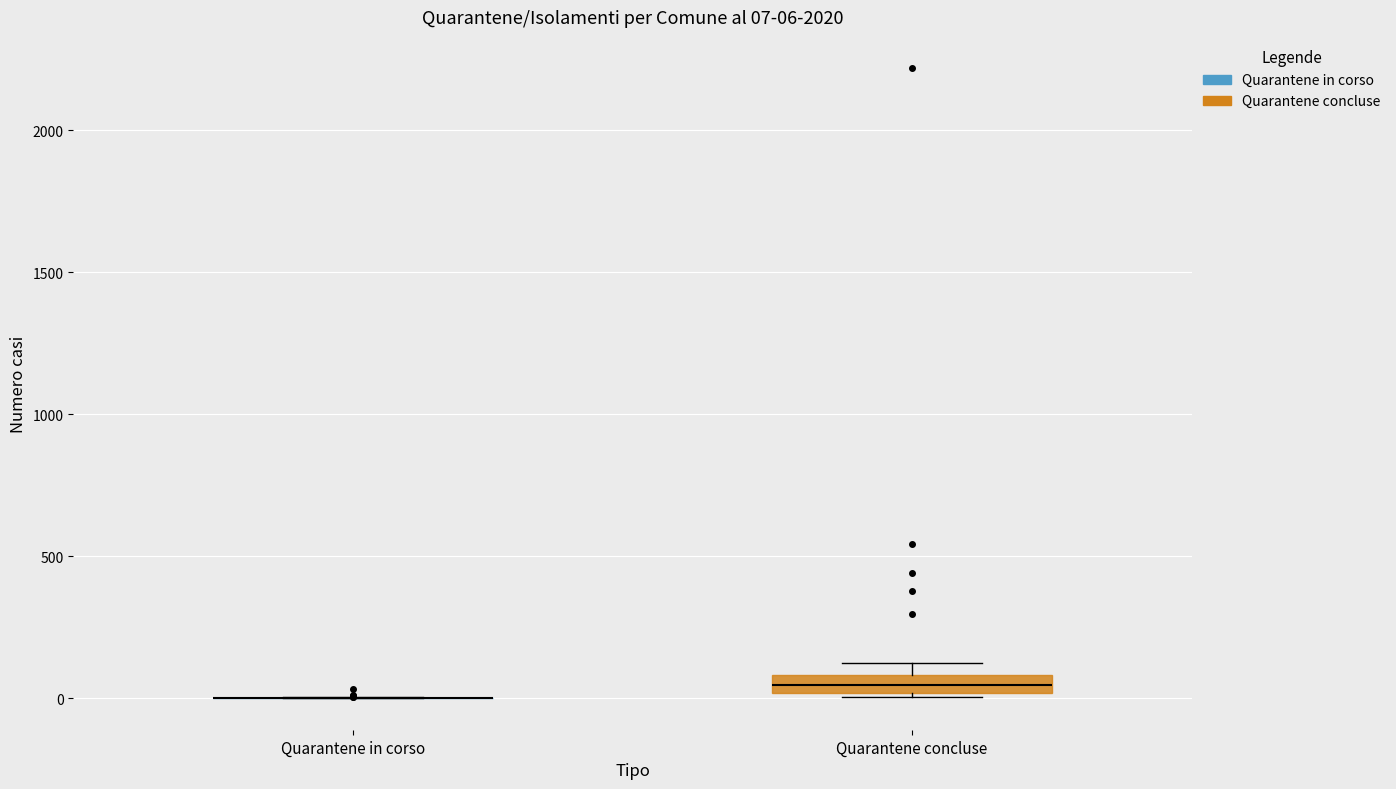

Comparing the boxes themselves (not the whiskers), which one is the tallest?

Quarantene concluse